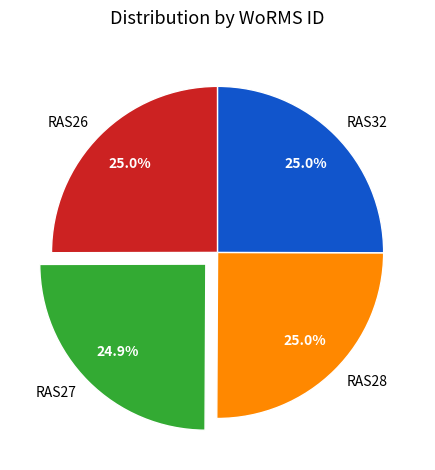

Approximately how many times larger is the value at RAS28 compared to RAS32?

1.0